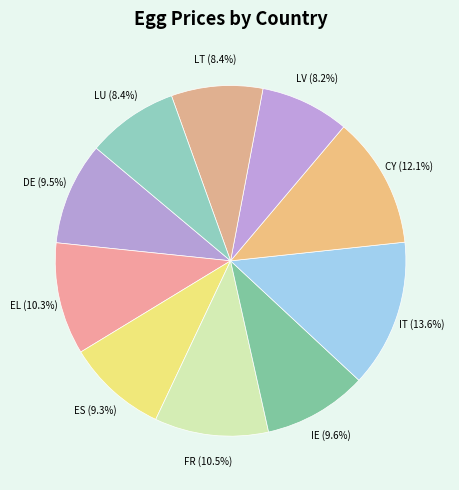

Is it true that CY is 12% of the pie?

True